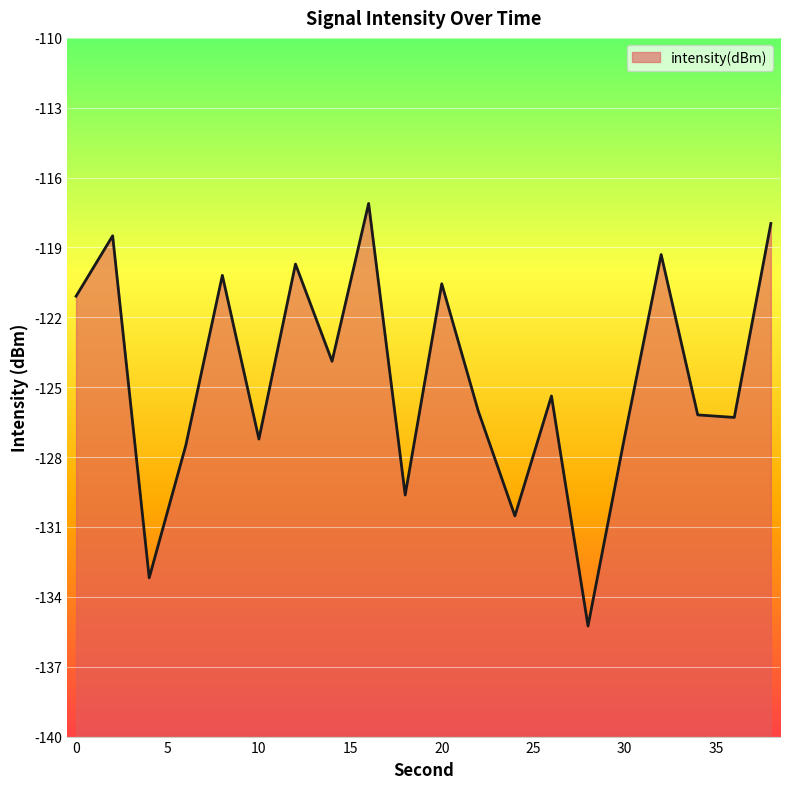

List the labels in order of value, smallest first.

28, 4, 24, 18, 6, 10, 30, 36, 34, 22, 26, 14, 0, 20, 8, 12, 32, 2, 38, 16